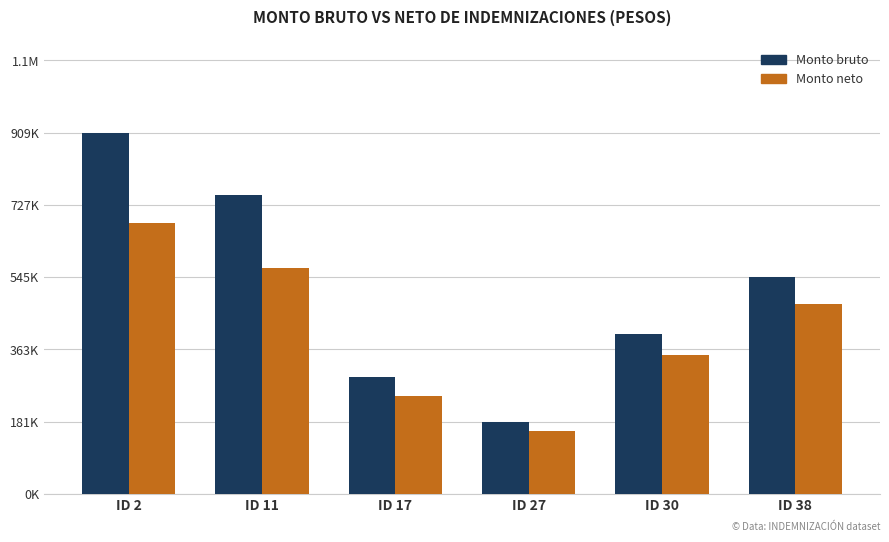

What is the difference between the Monto neto values at ID 30 and ID 27?

191179.5